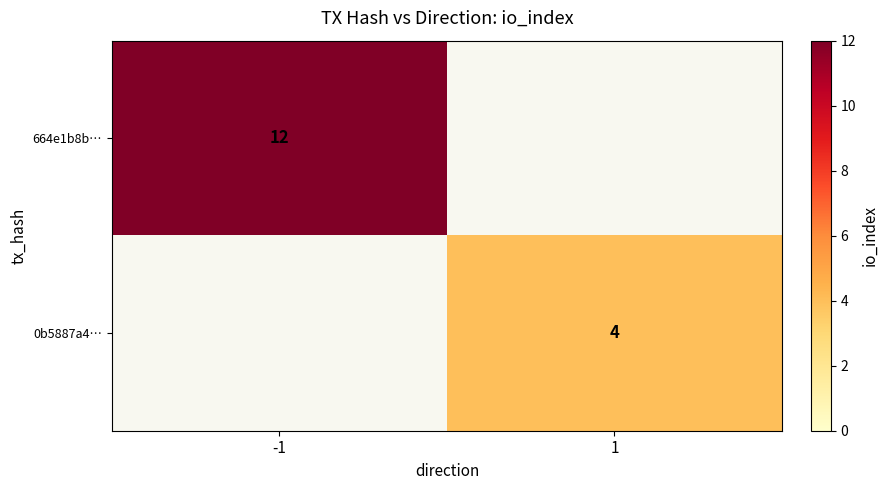

What is the maximum value shown in the chart?

12